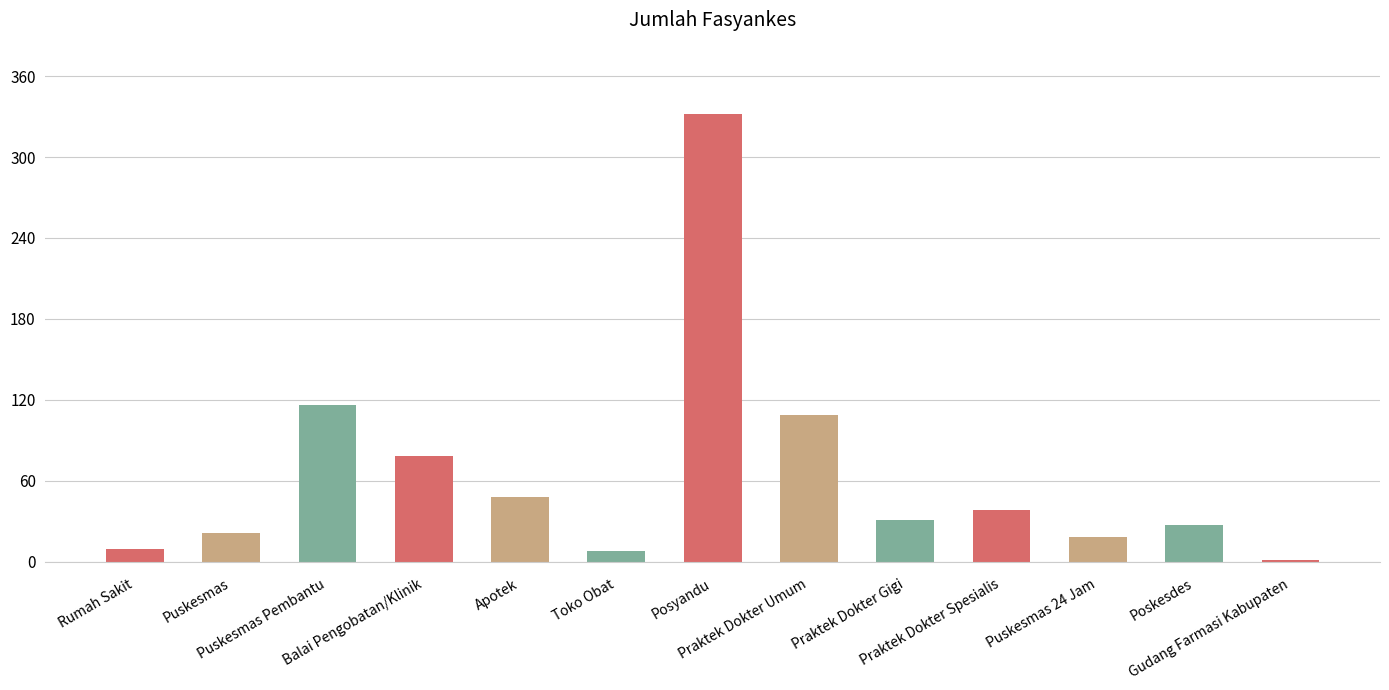

What is the greatest value displayed?

332